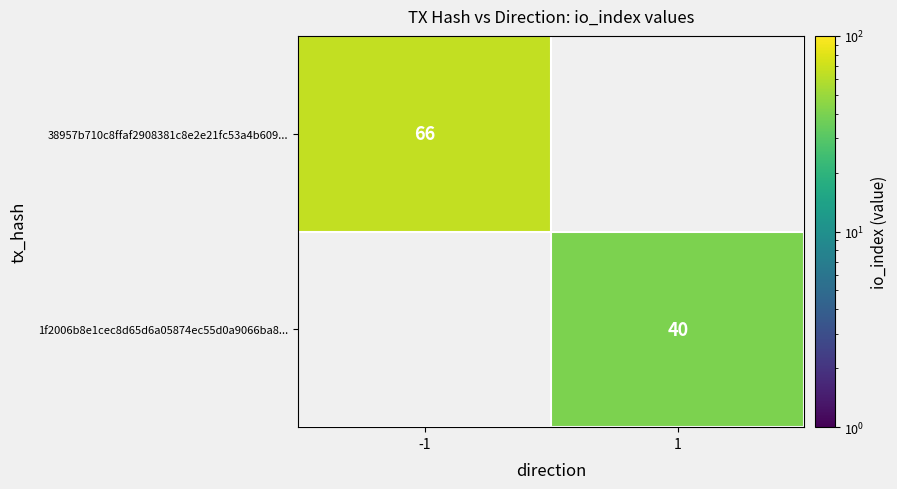

True or false: 1f2006b8e1cec8d65d6a05874ec55d0a9066ba8... has a value of 40 at 1.

True